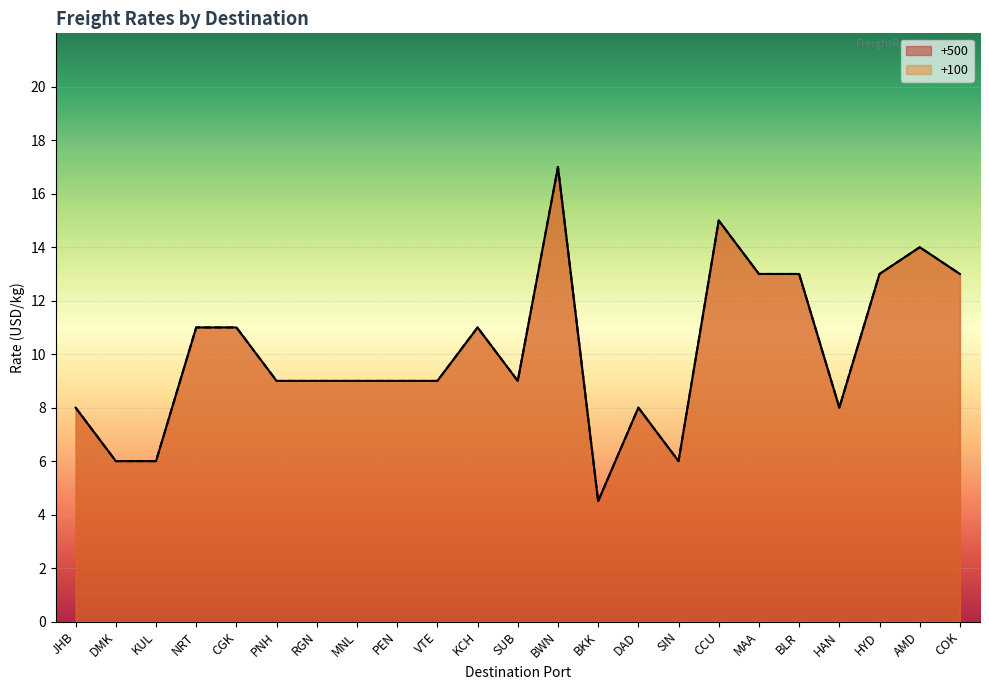

How many values in the +100 series exceed 9?

10